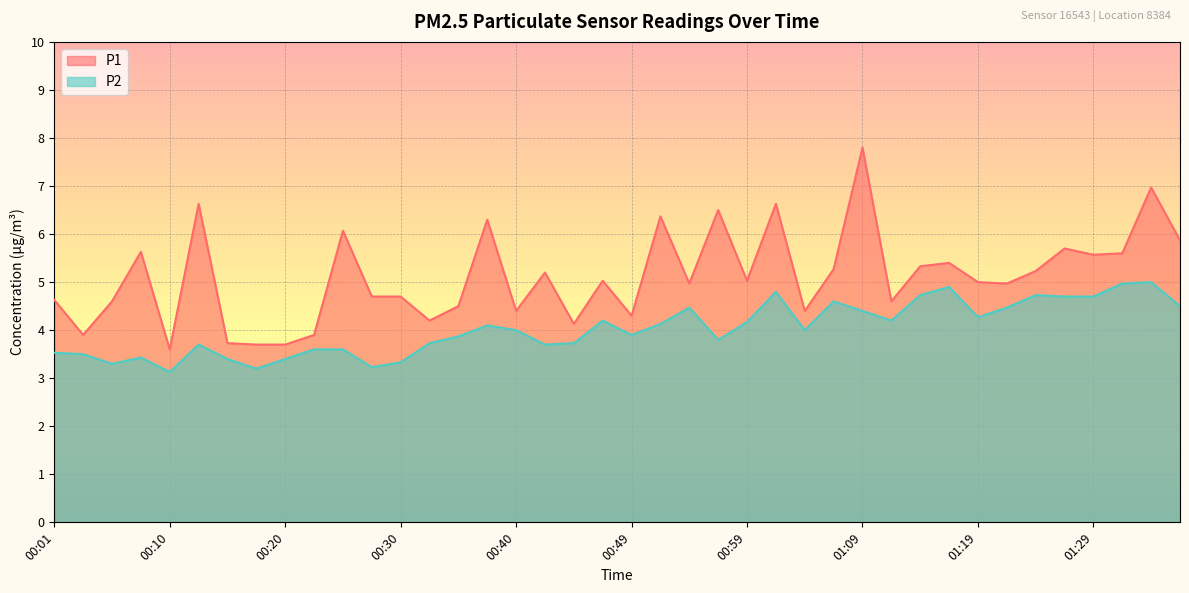

Reading left to right, what are all the values shown in this chart?

P1: 00:01=4.6	00:03=3.9	00:06=4.6	00:08=5.6	00:10=3.6	00:13=6.6	00:15=3.7	00:18=3.7	00:20=3.7	00:23=3.9	00:25=6.1	00:28=4.7	00:30=4.7	00:32=4.2	00:35=4.5	00:37=6.3	00:40=4.4	00:42=5.2	00:45=4.1	00:47=5.0	00:49=4.3	00:52=6.4	00:54=5.0	00:57=6.5	00:59=5.0	01:02=6.6	01:04=4.4	01:06=5.3	01:09=7.8	01:11=4.6	01:14=5.3	01:16=5.4	01:19=5.0	01:21=5.0	01:24=5.2	01:26=5.7	01:29=5.6	01:31=5.6	01:33=7.0	01:36=5.9
P2: 00:01=3.5	00:03=3.5	00:06=3.3	00:08=3.4	00:10=3.1	00:13=3.7	00:15=3.4	00:18=3.2	00:20=3.4	00:23=3.6	00:25=3.6	00:28=3.2	00:30=3.3	00:32=3.7	00:35=3.9	00:37=4.1	00:40=4.0	00:42=3.7	00:45=3.7	00:47=4.2	00:49=3.9	00:52=4.1	00:54=4.5	00:57=3.8	00:59=4.2	01:02=4.8	01:04=4.0	01:06=4.6	01:09=4.4	01:11=4.2	01:14=4.7	01:16=4.9	01:19=4.3	01:21=4.5	01:24=4.7	01:26=4.7	01:29=4.7	01:31=5.0	01:33=5.0	01:36=4.5